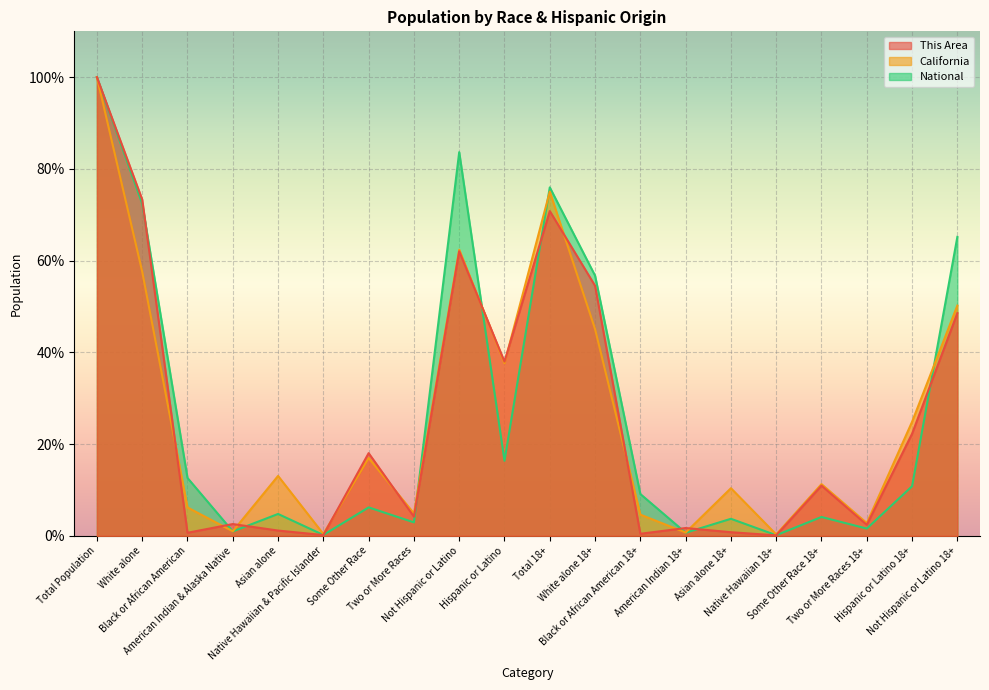

Does the chart display data point markers on the line(s)?

No